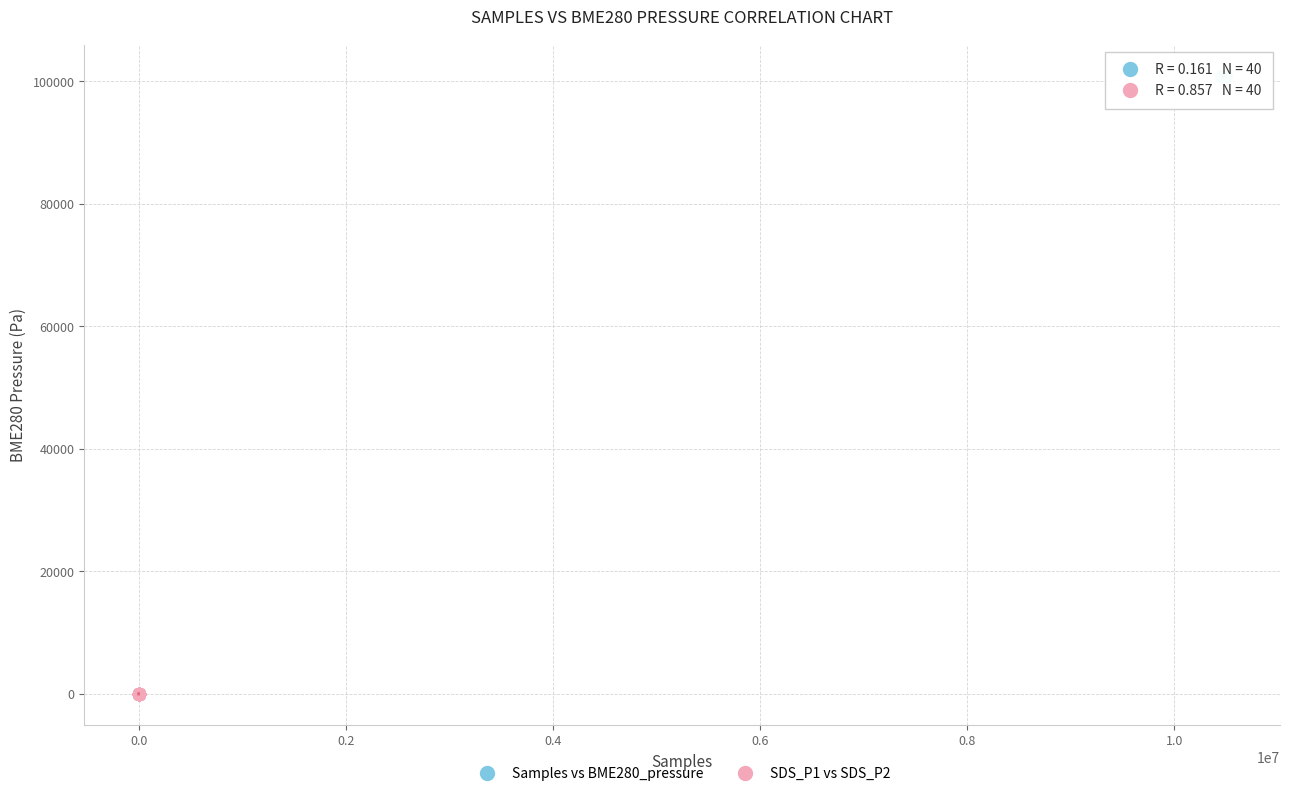

Which series reaches the maximum Y coordinate?

Samples vs BME280_pressure